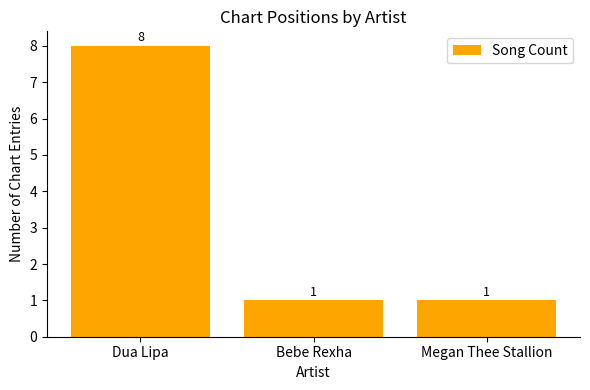

What is the change in value from Dua Lipa to Bebe Rexha?

-7